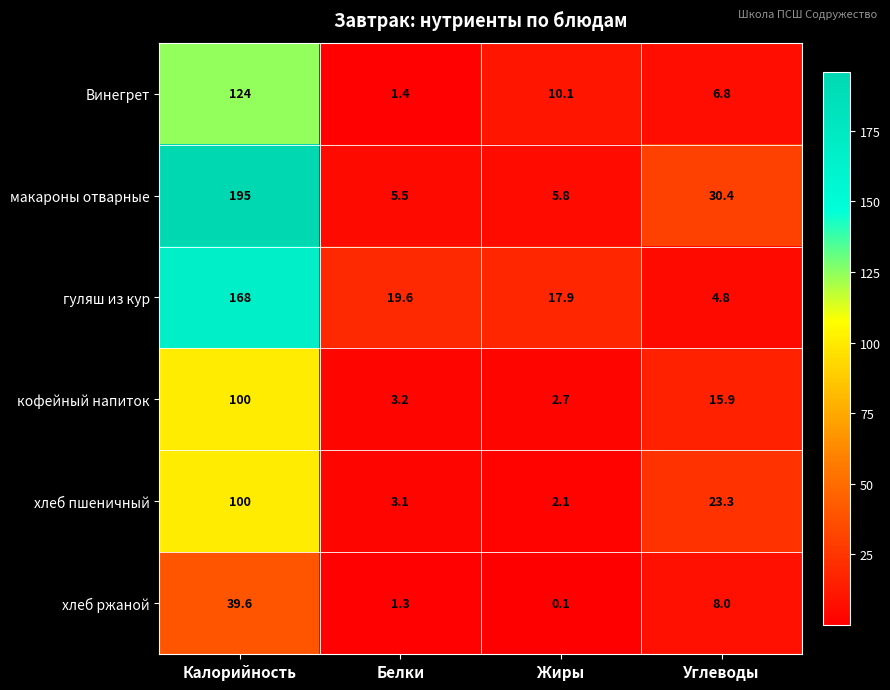

Rank the series at Белки from lowest to highest value.

хлеб ржаной, Винегрет, хлеб пшеничный, кофейный напиток, макароны отварные, гуляш из кур